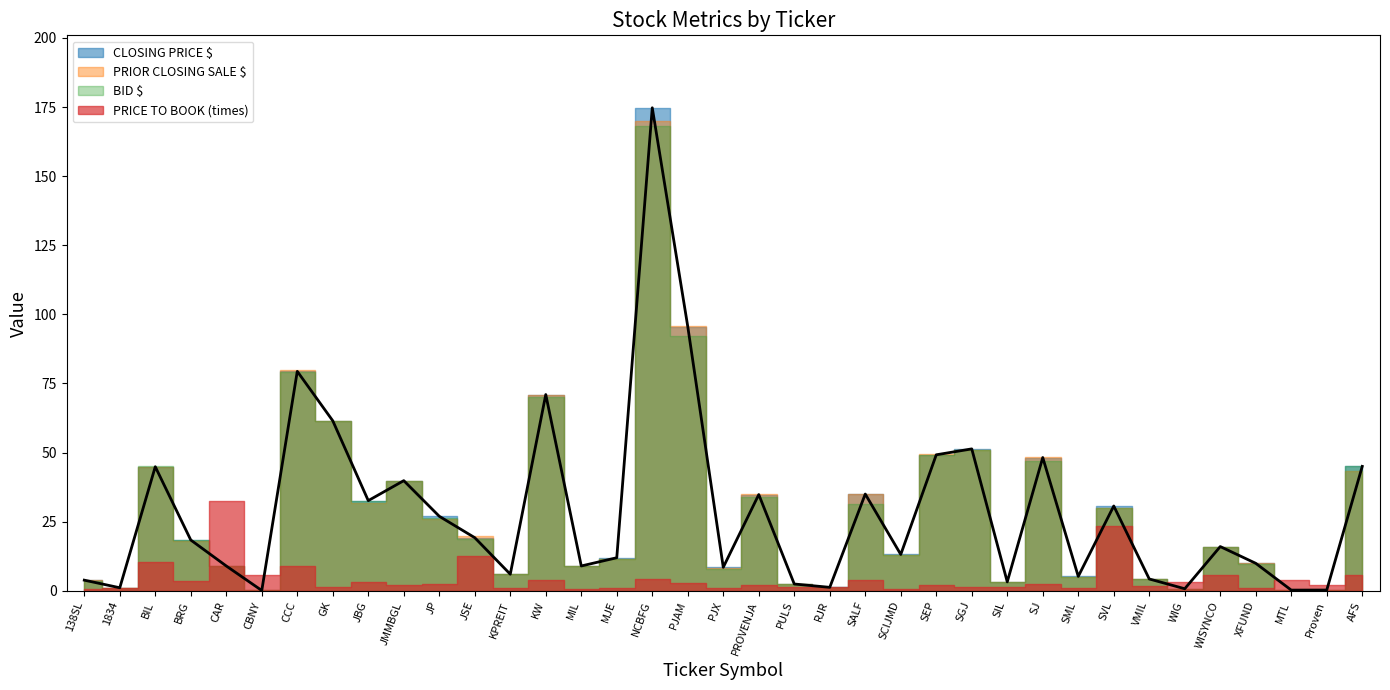

What is the difference between the maximum and minimum values in the CLOSING PRICE $ series?

174.6